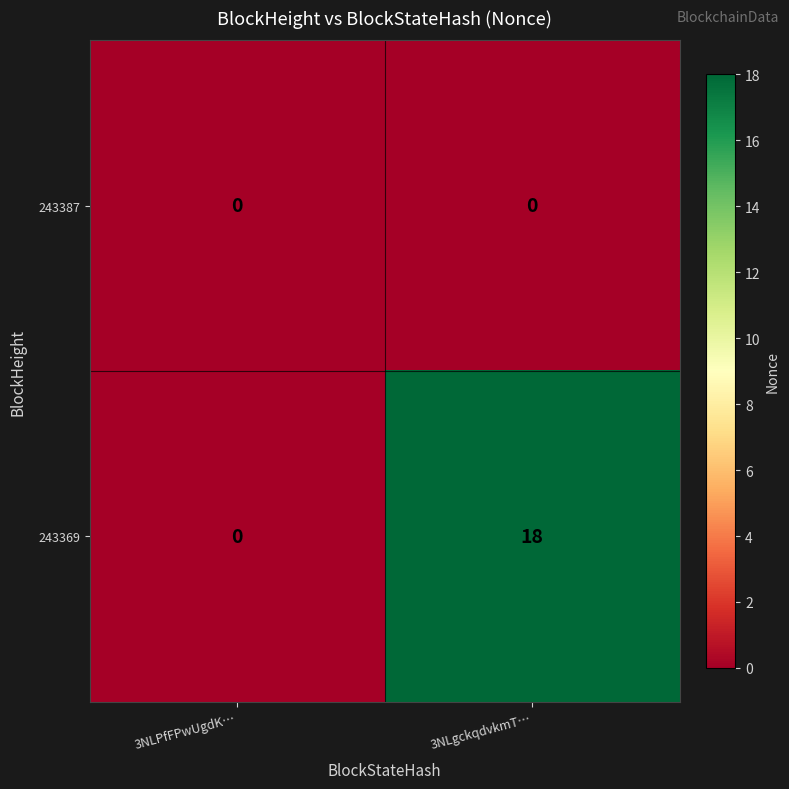

What is the difference between the 243369 values at 3NLPfFPwUgdK… and 3NLgckqdvkmT…?

18